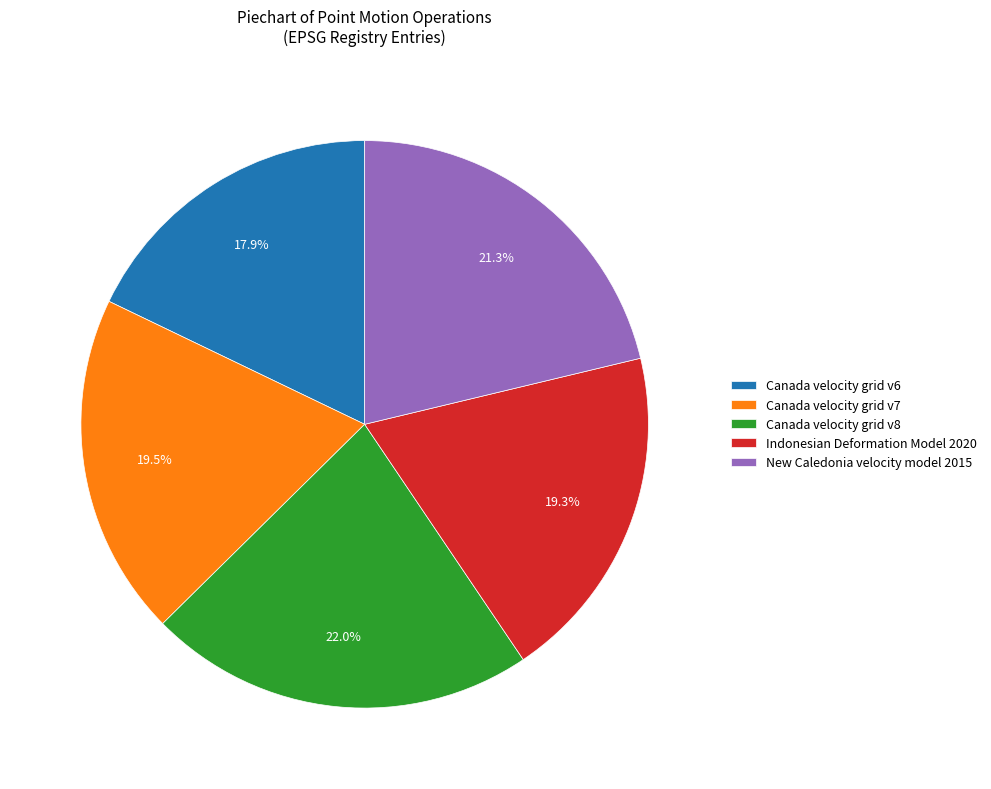

Is it true that Canada velocity grid v6 is 18% of the pie?

True